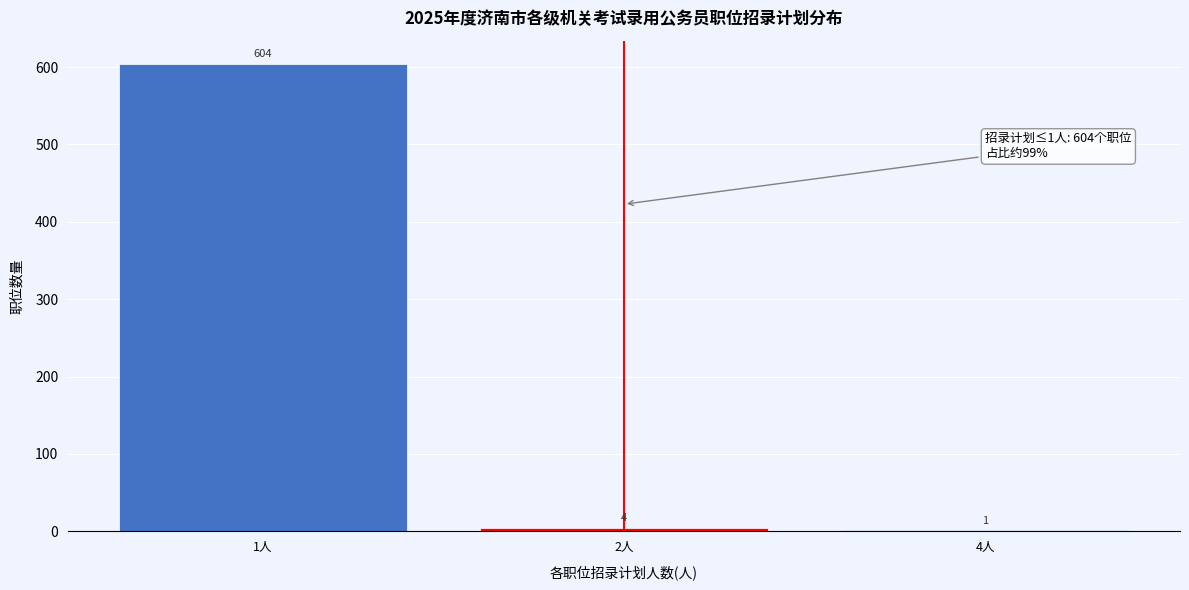

Reading right to left, transcribe all the data shown in this chart.

4人=1	2人=4	1人=604